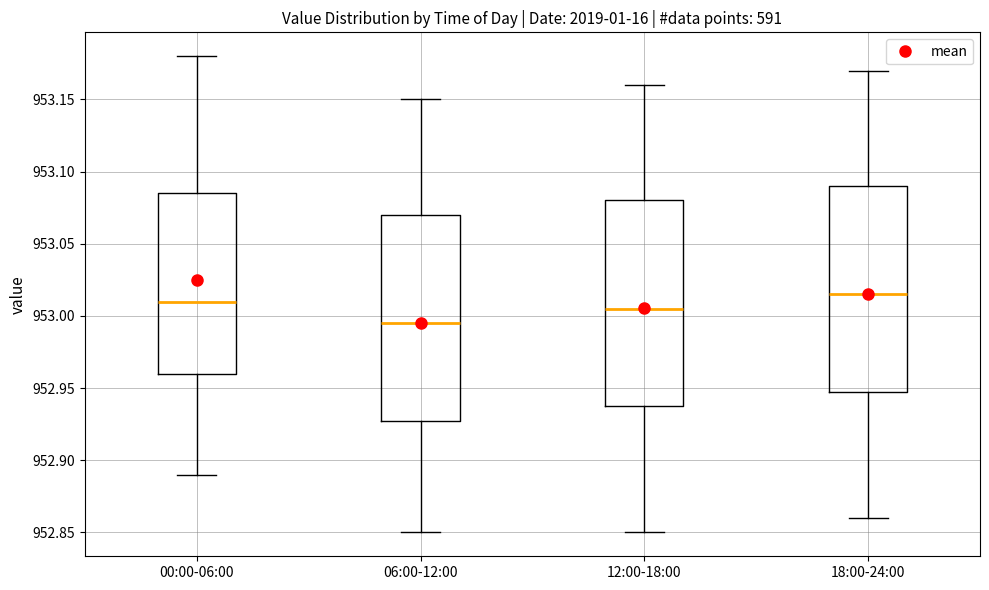

Reading left to right, read every box against the y-axis: the position of its median line, the range the box covers, and the ends of its whiskers. The values are not printed on the chart, so give them approximately, as read against the axis.

00:00-06:00: median 953.010, box 952.960 to 953.085, whiskers 952.890 to 953.180
06:00-12:00: median 952.995, box 952.930 to 953.070, whiskers 952.850 to 953.150
12:00-18:00: median 953.005, box 952.940 to 953.080, whiskers 952.850 to 953.160
18:00-24:00: median 953.015, box 952.950 to 953.090, whiskers 952.860 to 953.170